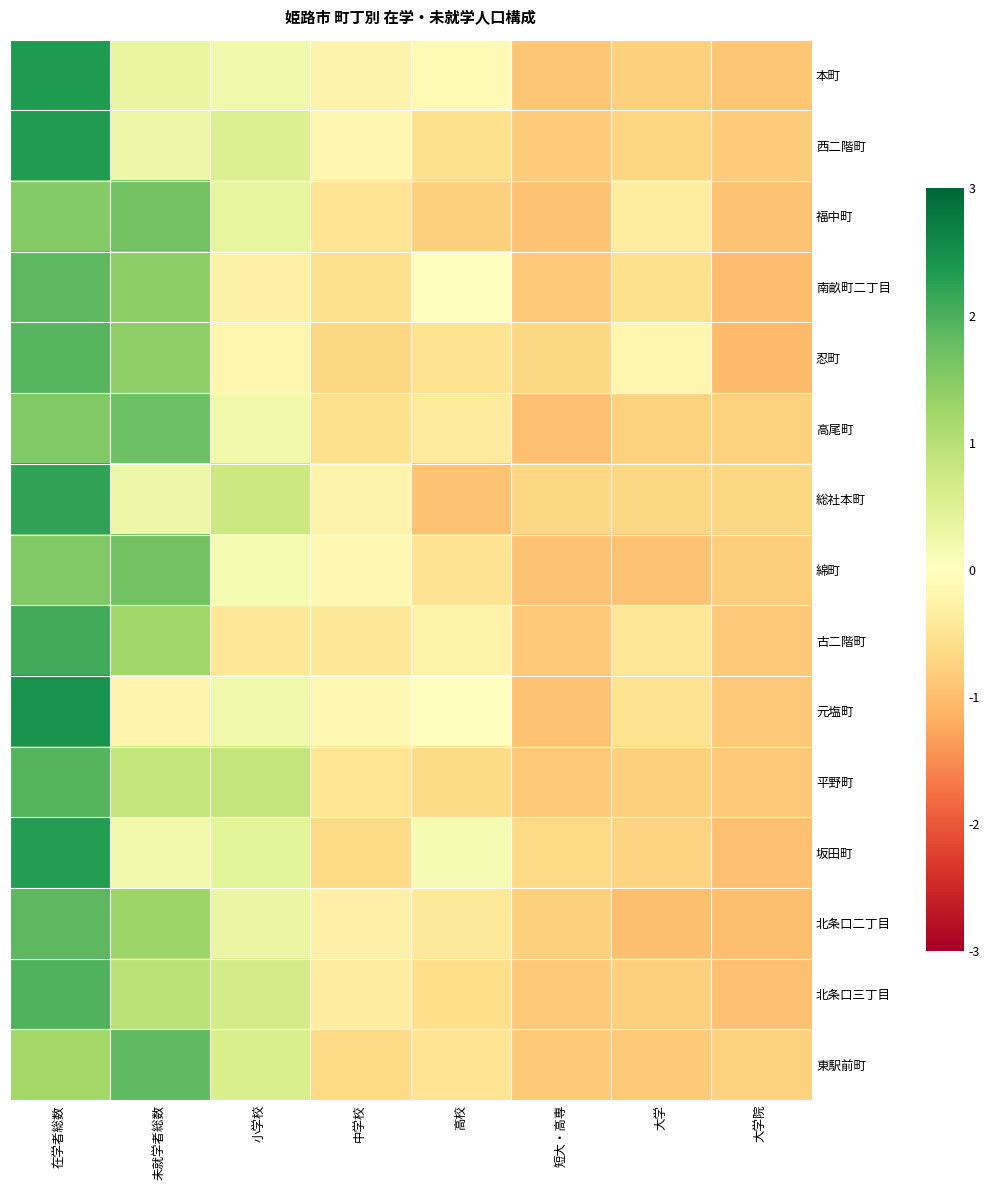

Which category has the lowest value across all series?

大学院